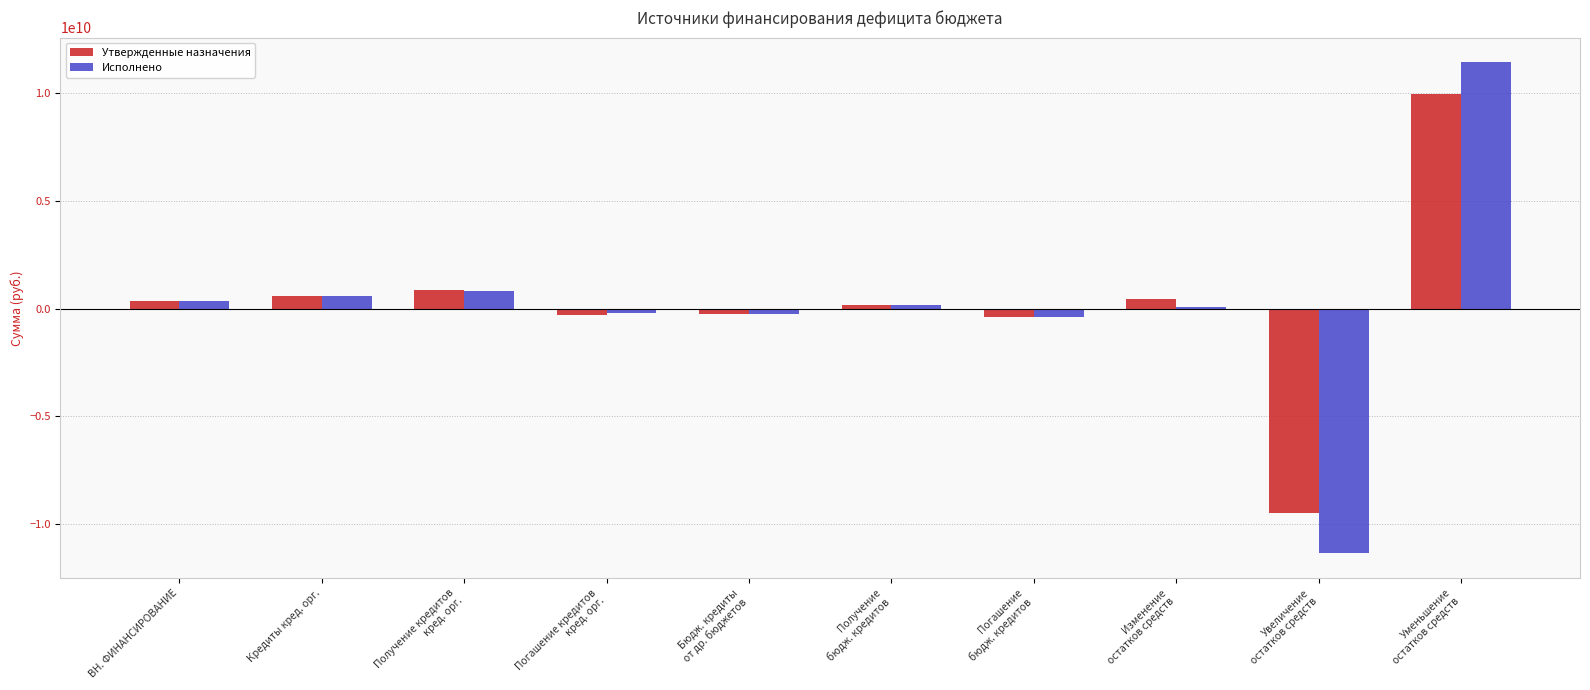

True or false: Утвержденные назначения has a value of 591662318.5 at Кредиты кред. орг..

True